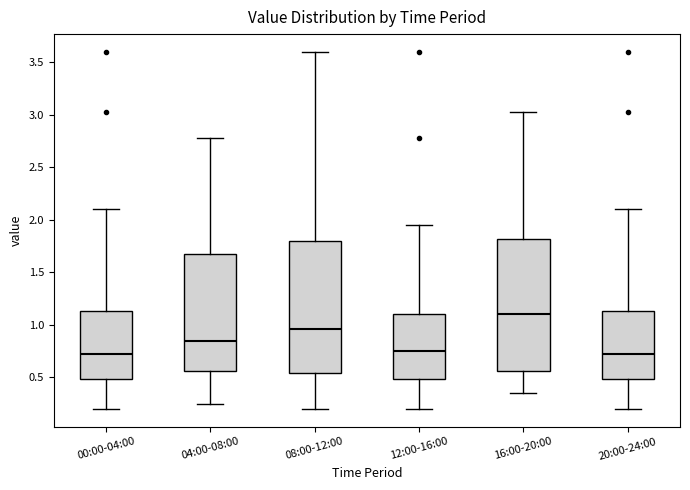

Which box's median line is the highest?

16:00-20:00